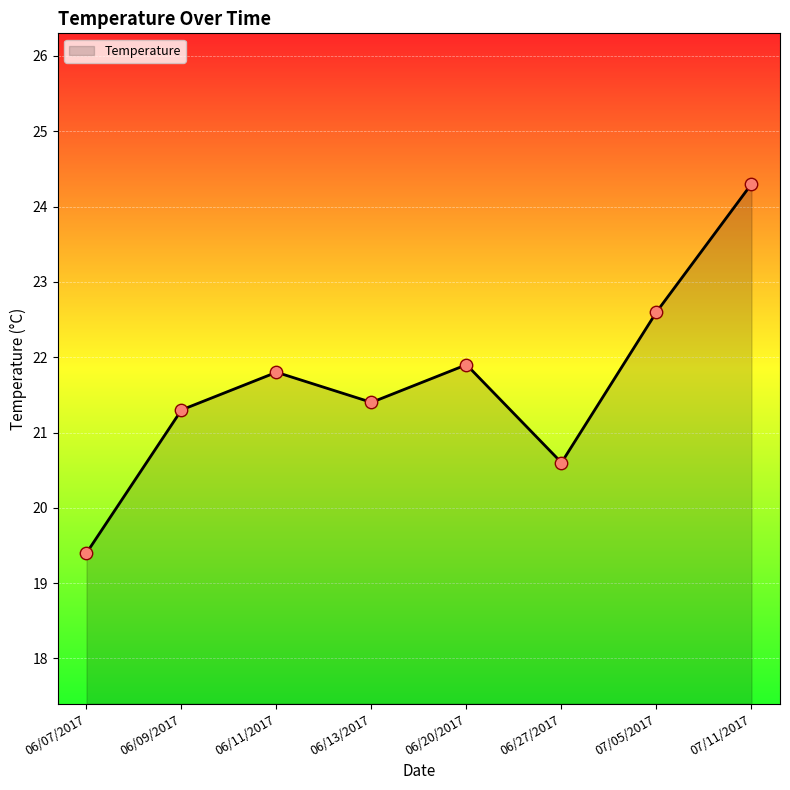

What is the change in value from 06/09/2017 to 07/05/2017?

+1.3